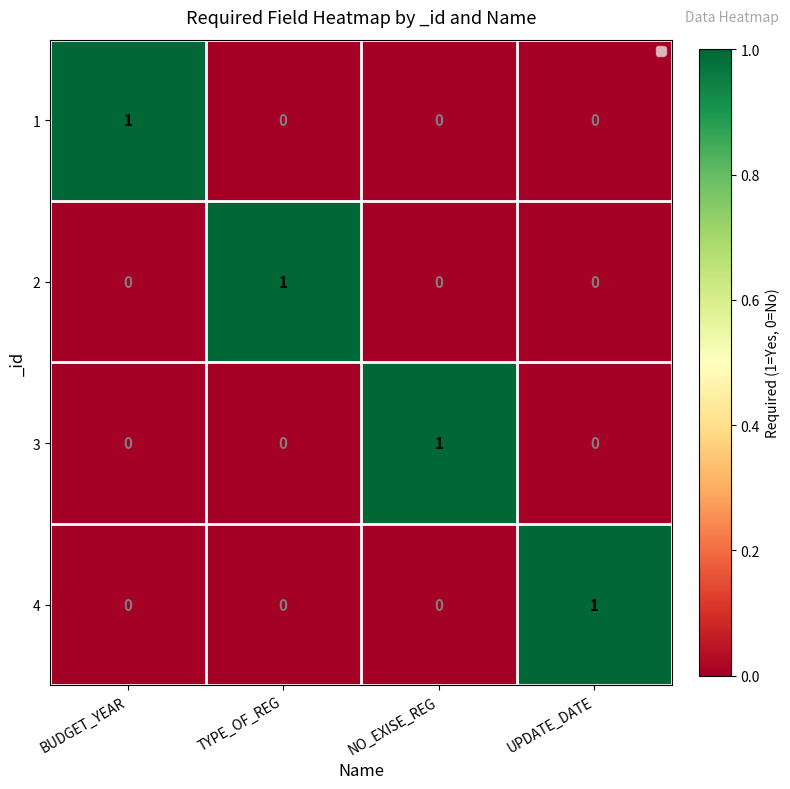

The value of 2 at BUDGET_YEAR is 0. True or false?

True